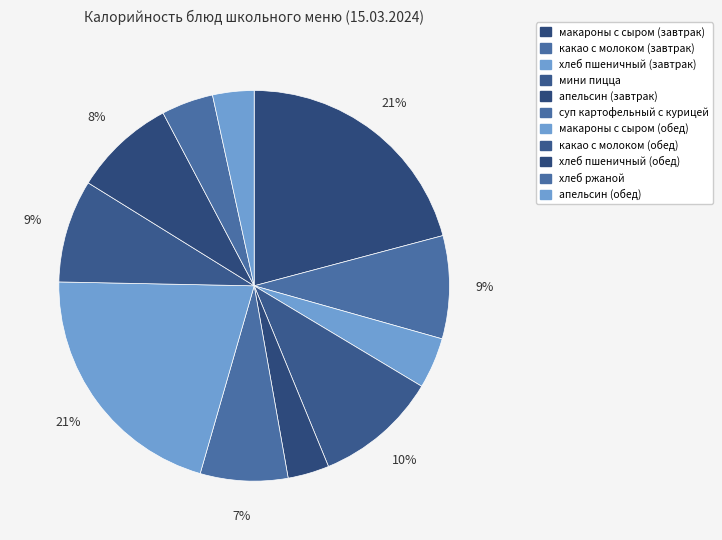

Which slice is the smallest?

апельсин (завтрак)